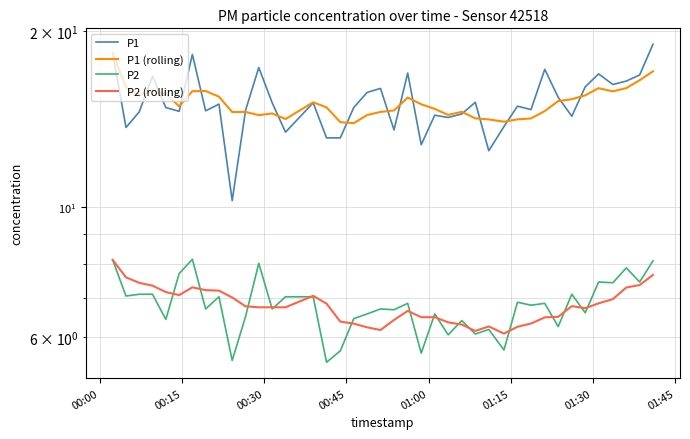

Which series has the largest total across all categories?

P1